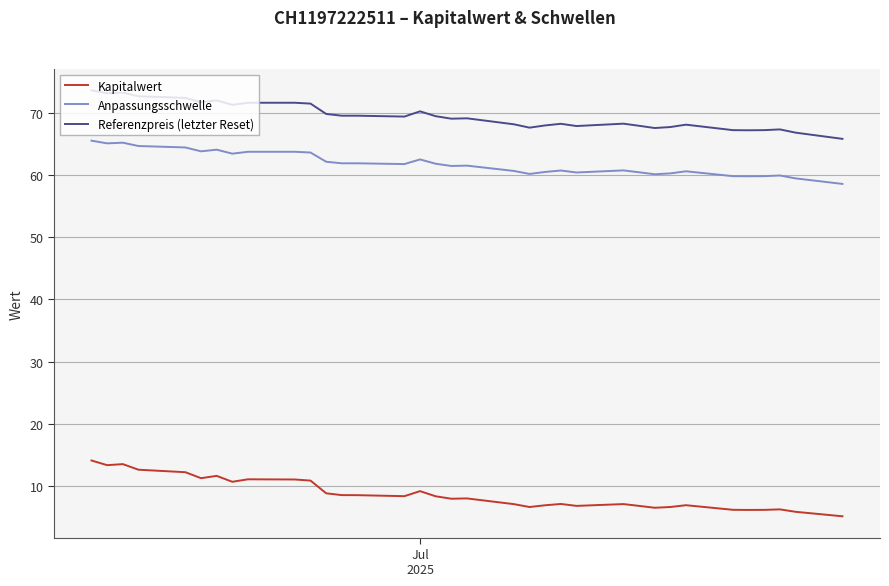

True or false: Anpassungsschwelle and Referenzpreis (letzter Reset) cross at least once.

False